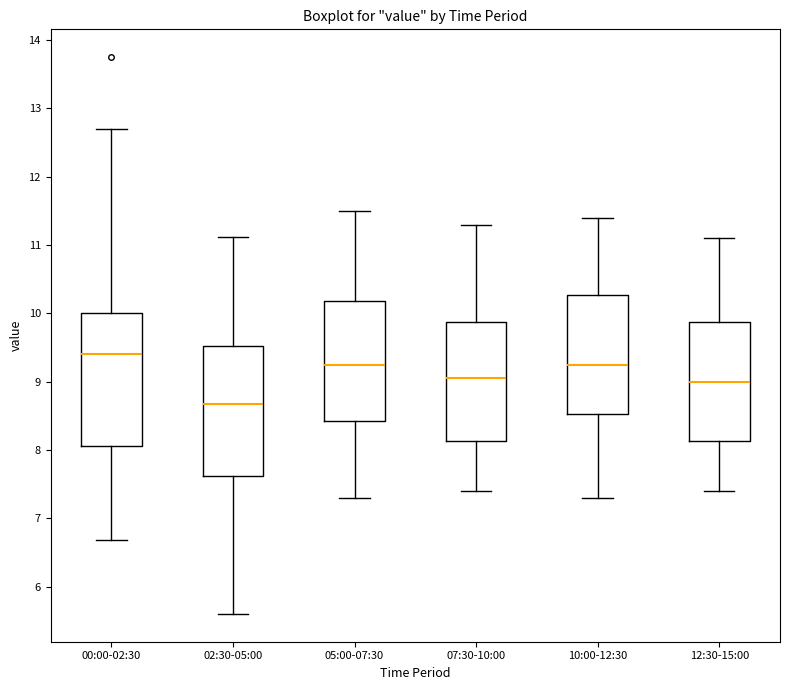

Reading left to right, read every box against the y-axis: the position of its median line, the range the box covers, and the ends of its whiskers. The values are not printed on the chart, so give them approximately, as read against the axis.

00:00-02:30: median 9.4, box 8.1 to 10.0, whiskers 6.7 to 12.7
02:30-05:00: median 8.7, box 7.6 to 9.5, whiskers 5.6 to 11.1
05:00-07:30: median 9.3, box 8.4 to 10.2, whiskers 7.3 to 11.5
07:30-10:00: median 9.1, box 8.1 to 9.9, whiskers 7.4 to 11.3
10:00-12:30: median 9.3, box 8.5 to 10.3, whiskers 7.3 to 11.4
12:30-15:00: median 9.0, box 8.1 to 9.9, whiskers 7.4 to 11.1